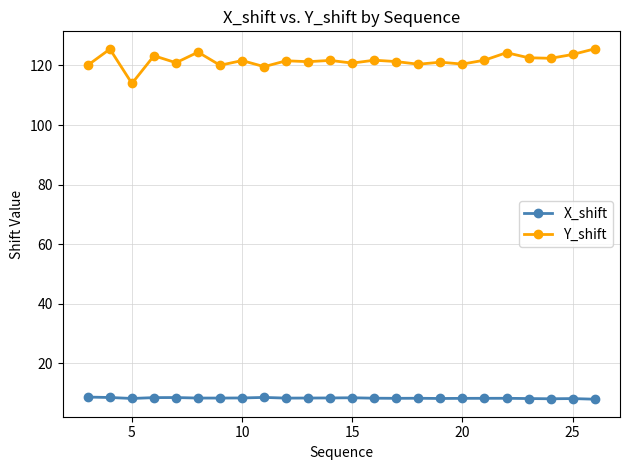

Which series has the largest total across all categories?

Y_shift